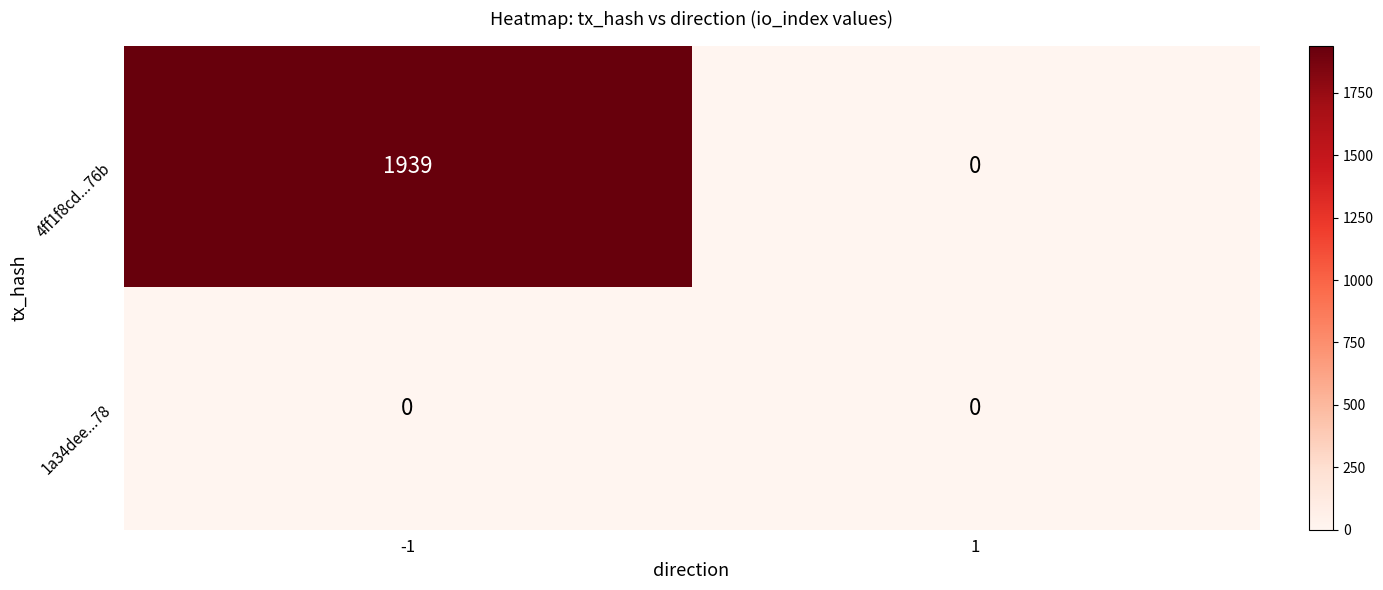

What is the maximum value for 4ff1f8cd...76b?

1939